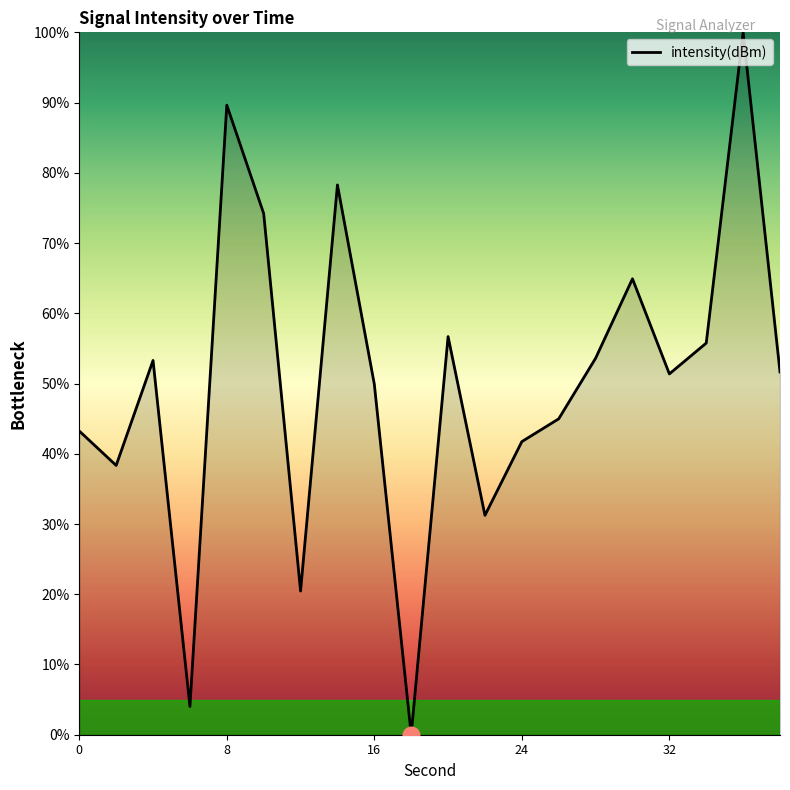

What is the value of the 13th point from the left?

41.7